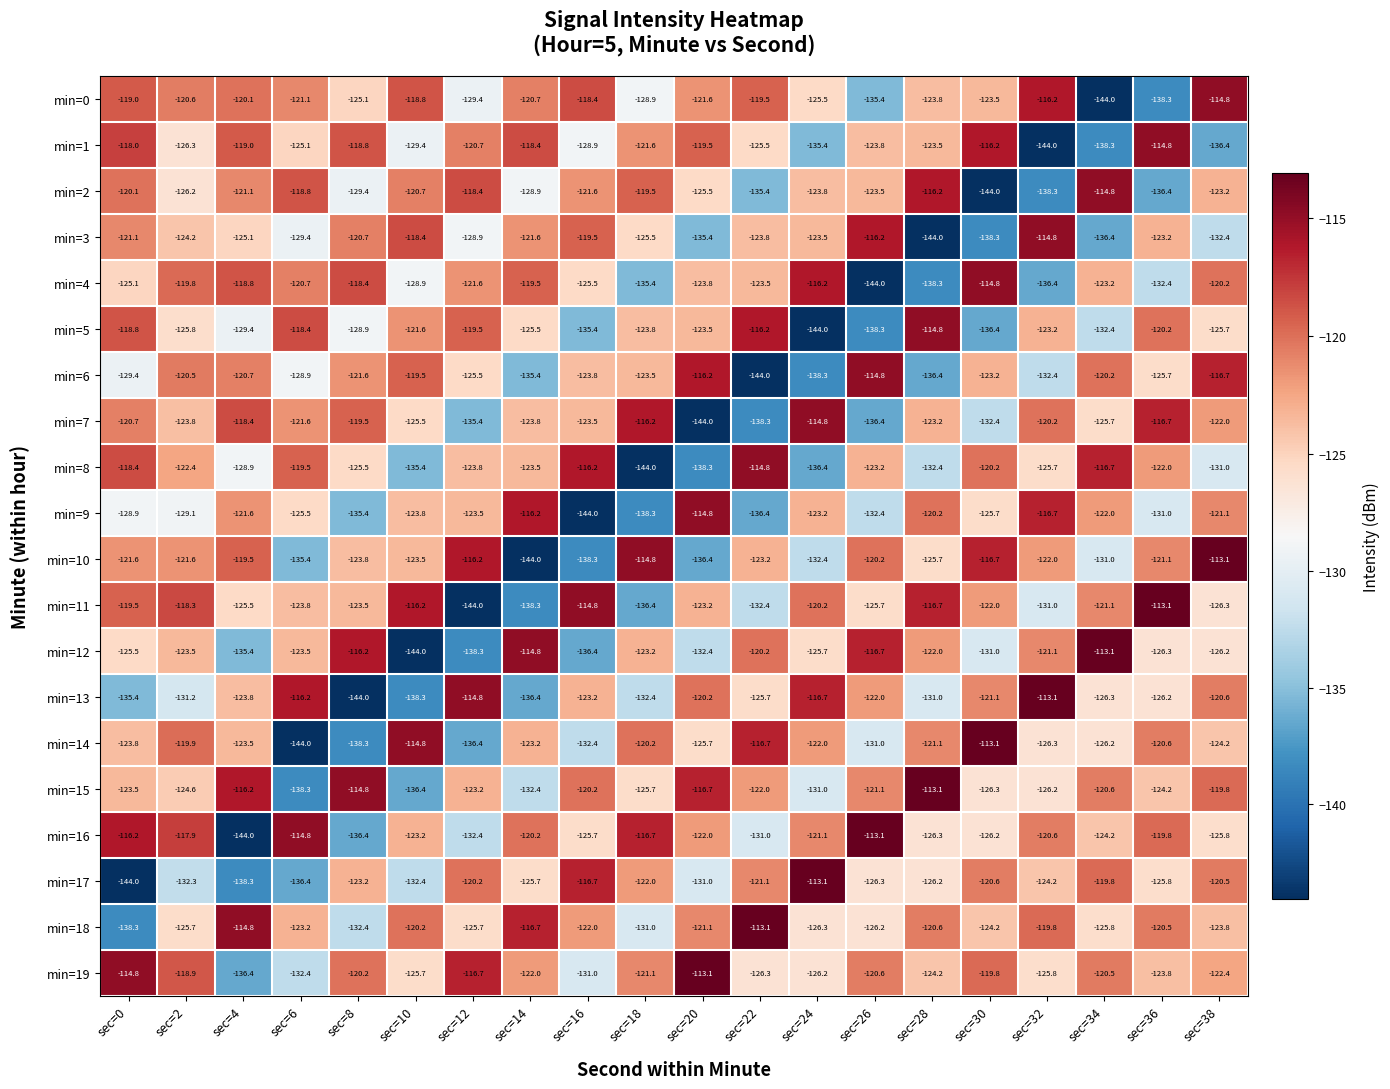

What is the approximate value of min=11 at sec=12?

-144.0